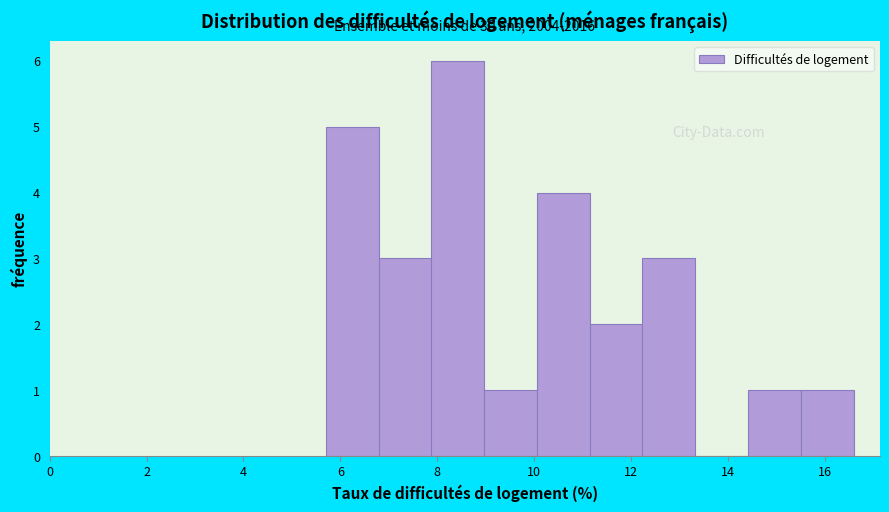

Over which range of the x-axis is the bar tallest?

7.8 to 9.0